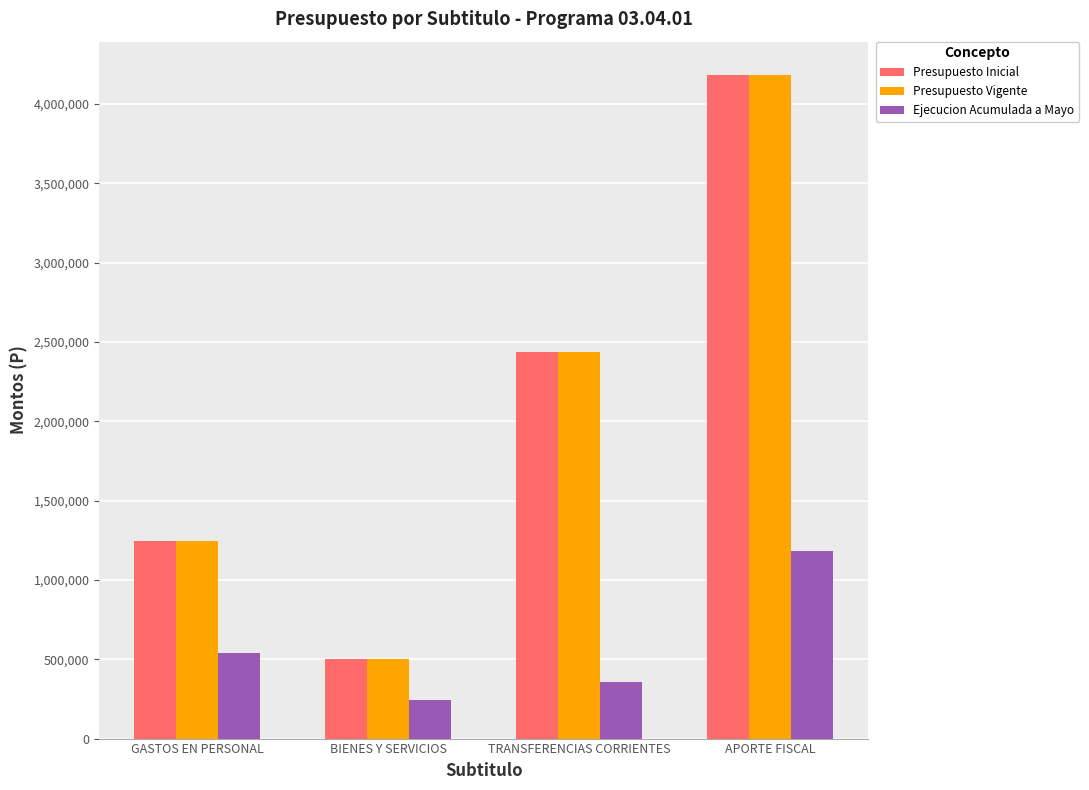

Is the value of Presupuesto Inicial at BIENES Y SERVICIOS greater than the value of Ejecucion Acumulada a Mayo at TRANSFERENCIAS CORRIENTES?

Yes